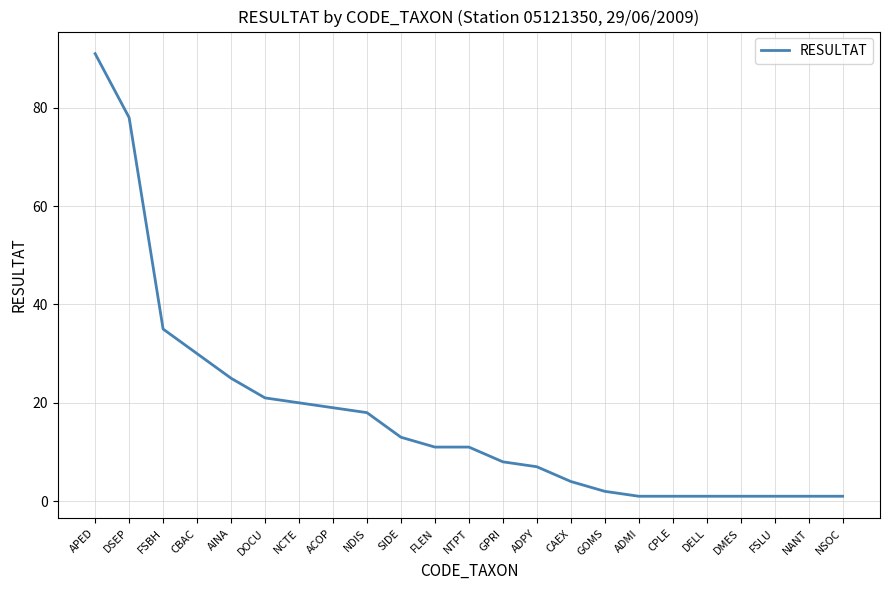

What value does the data have at FLEN, to the nearest 5?

10